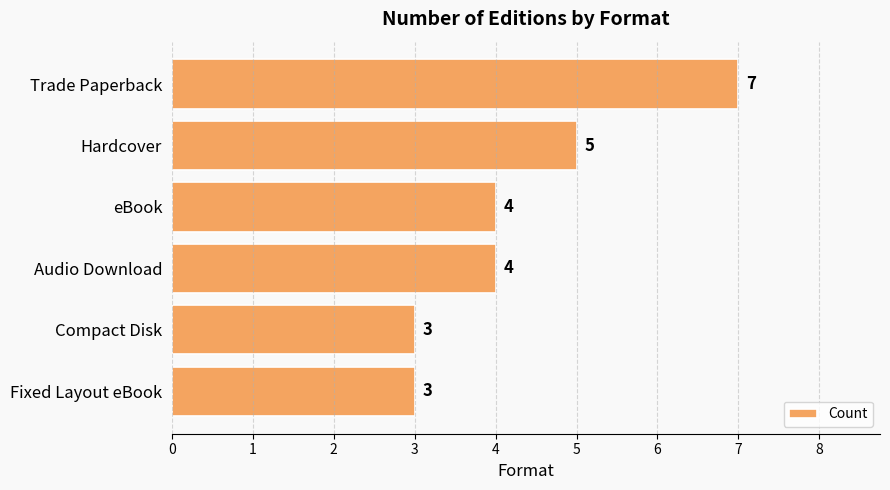

Where is the data nearest to the value 5?

Hardcover